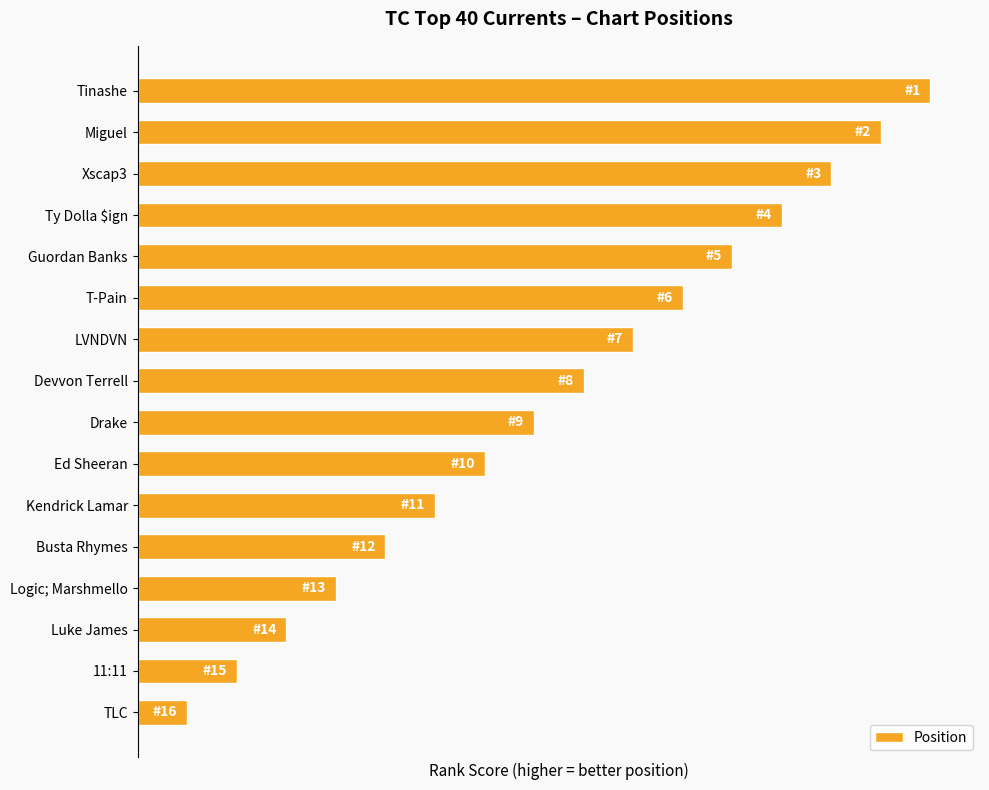

Rank the categories by value from lowest to highest.

TLC, 11:11, Luke James, Logic; Marshmello, Busta Rhymes, Kendrick Lamar, Ed Sheeran, Drake, Devvon Terrell, LVNDVN, T-Pain, Guordan Banks, Ty Dolla $ign, Xscap3, Miguel, Tinashe